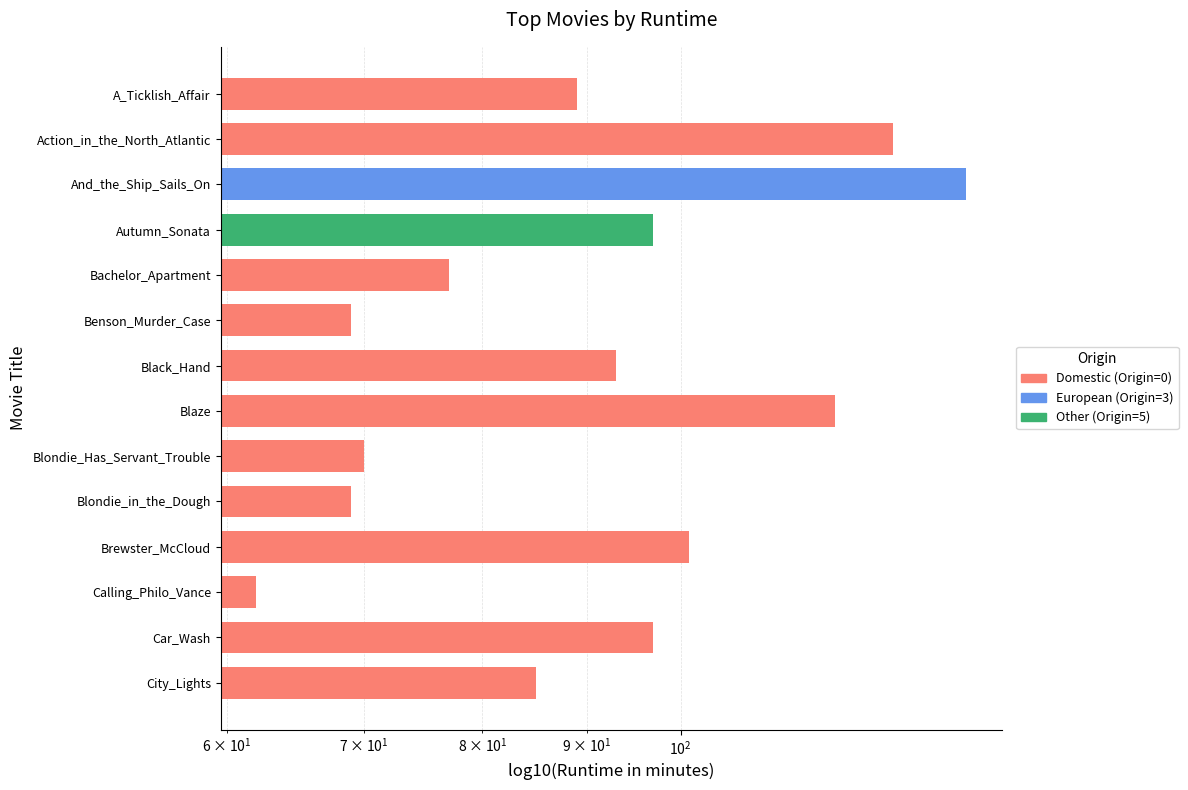

What position from the left is Blondie_in_the_Dough?

10